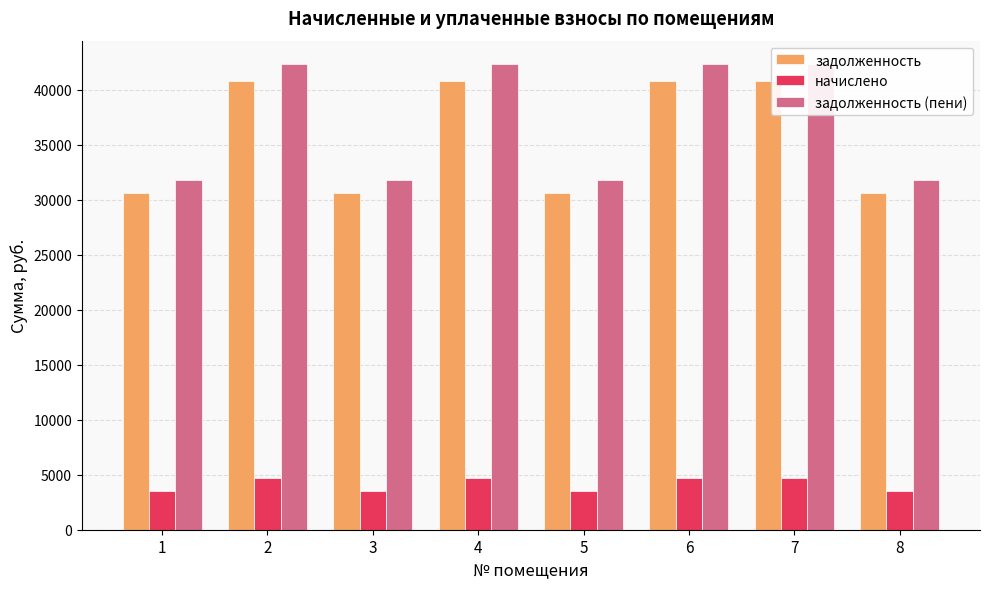

At 7, list the series in order from smallest to largest.

начислено, задолженность, задолженность (пени)